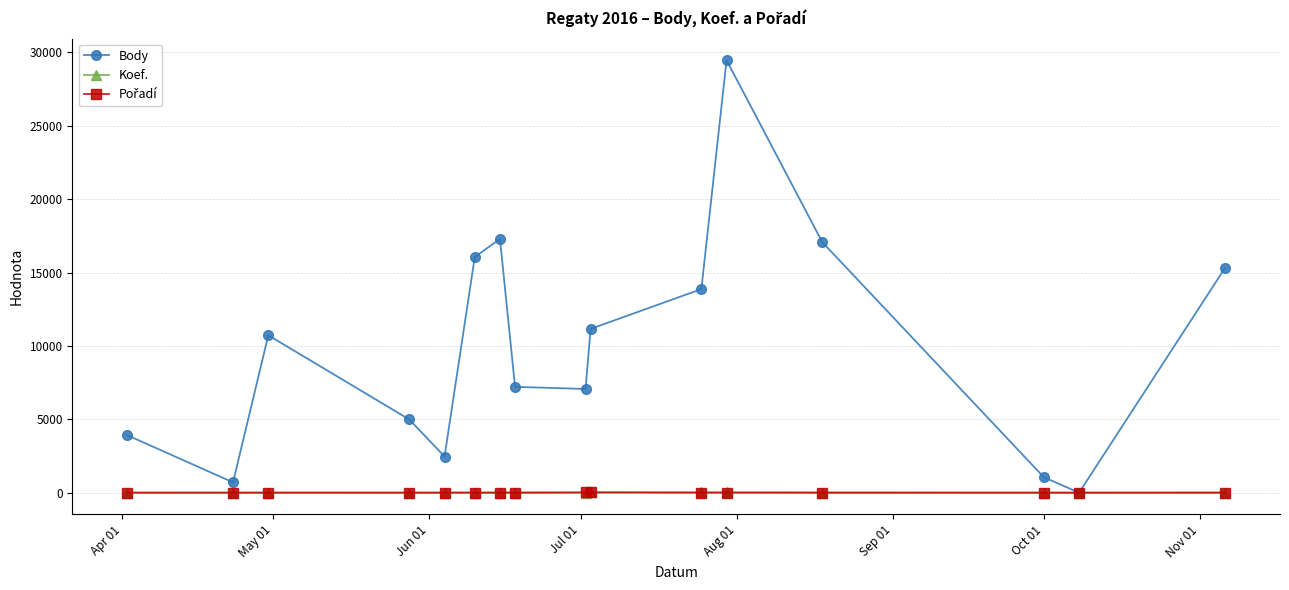

In Body, how many points are lower than both neighbors (excluding endpoints)?

4